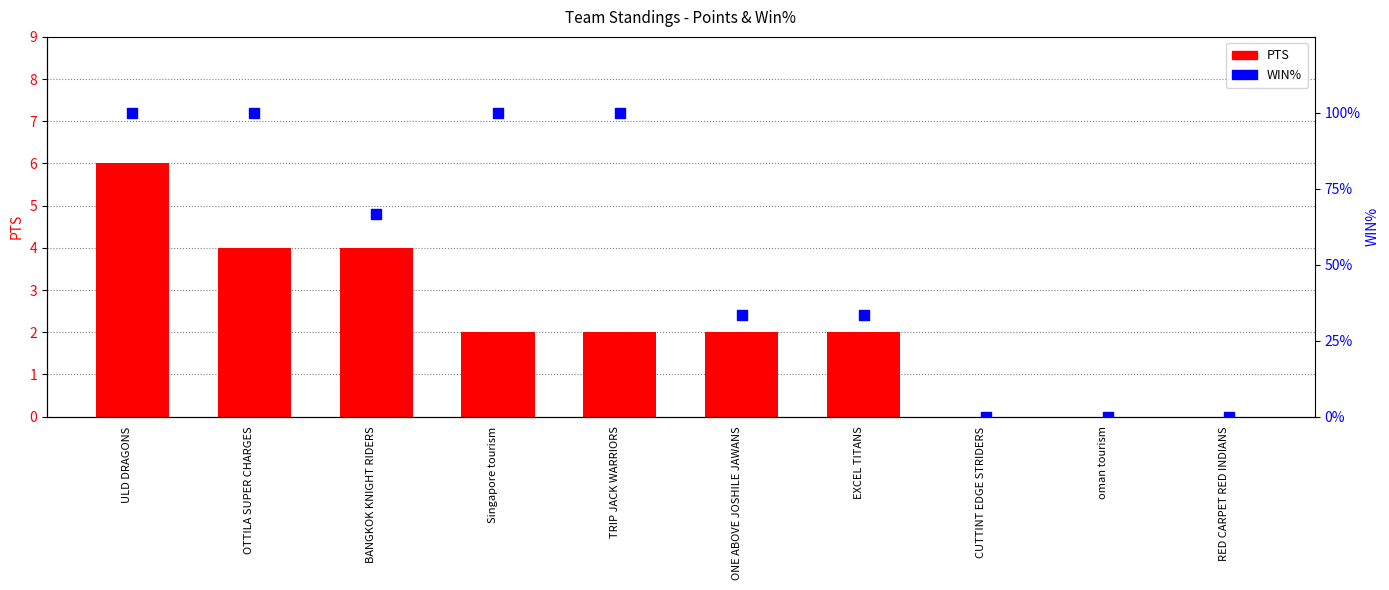

Which series has the largest Y range (max minus min)?

WIN%